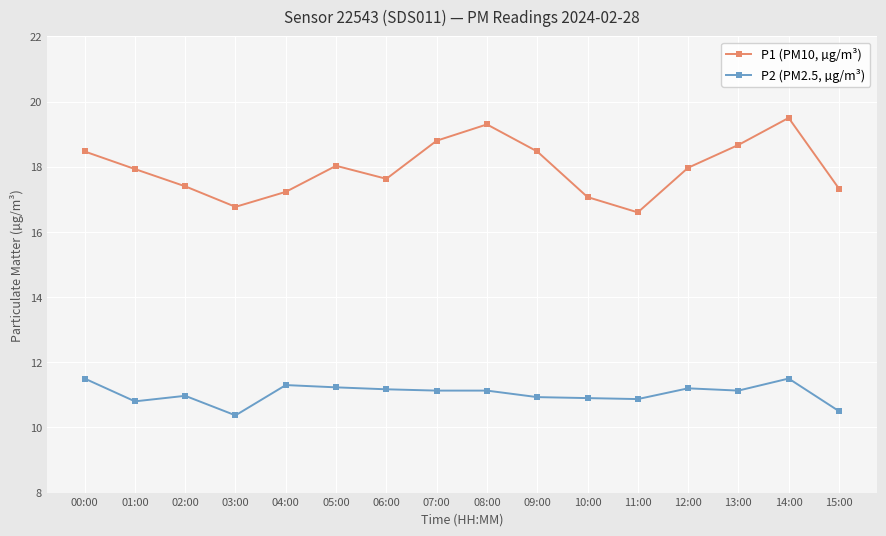

At 15:00, list the series in order from smallest to largest.

P2 (PM2.5, µg/m³), P1 (PM10, µg/m³)